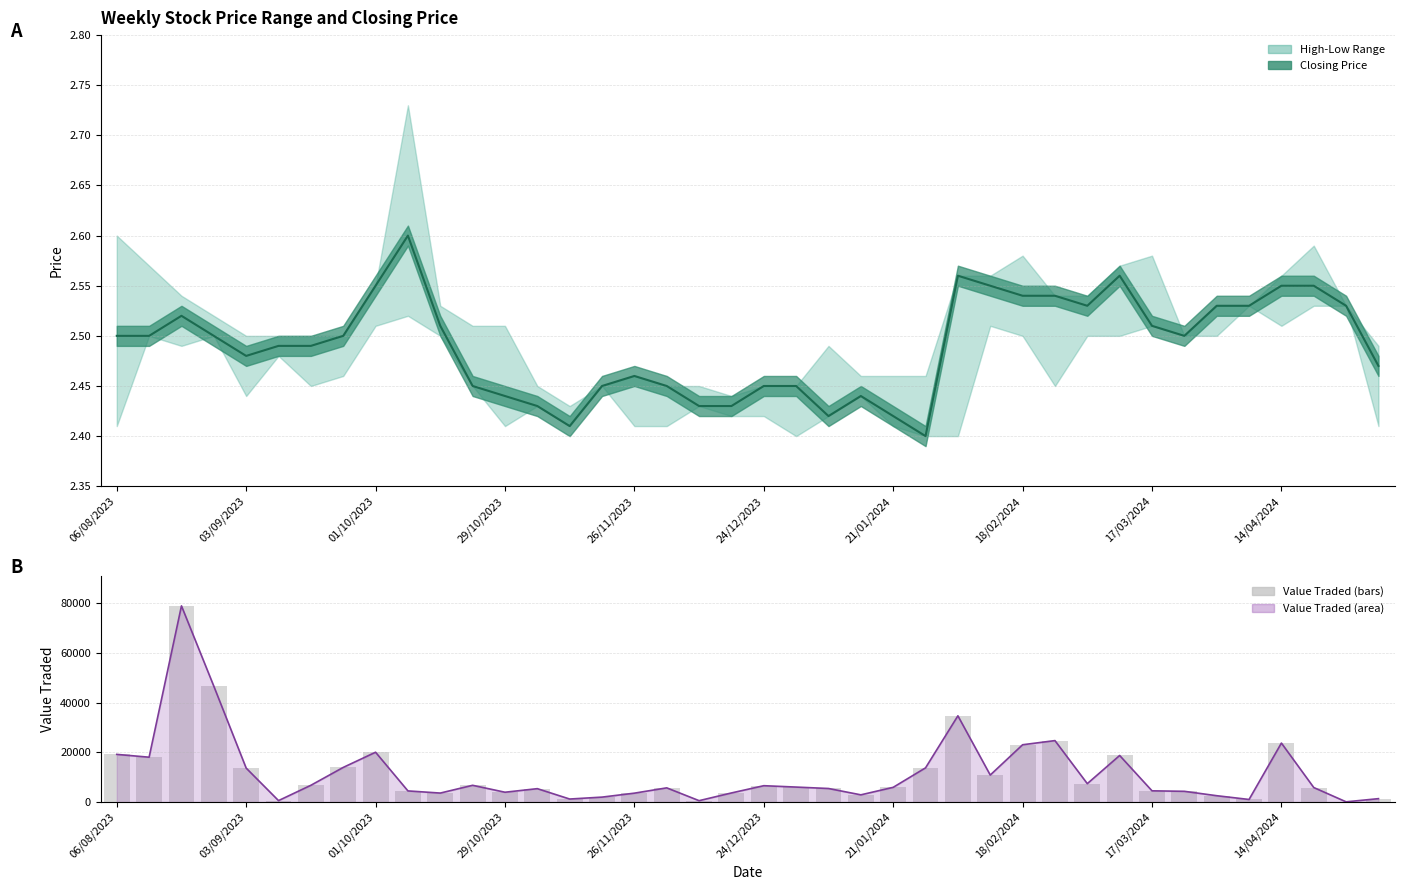

What is the minimum value shown in the chart?

76